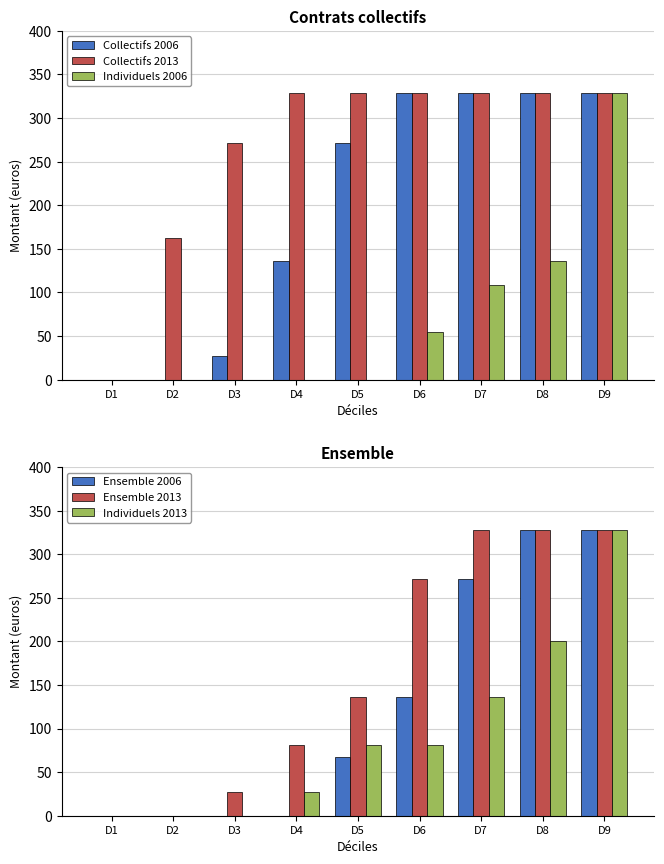

Which series has the widest spread of values?

Collectifs 2006